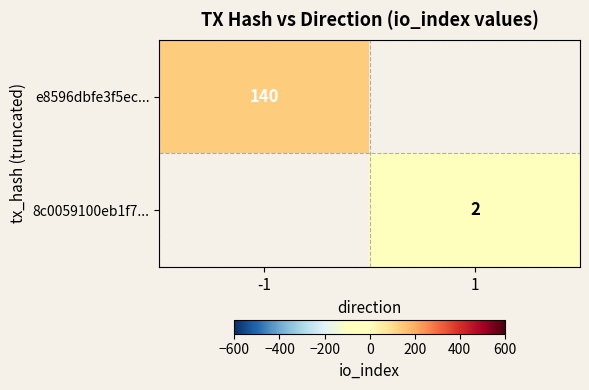

True or false: e8596dbfe3f5ec... has a value of 91 at -1.

False